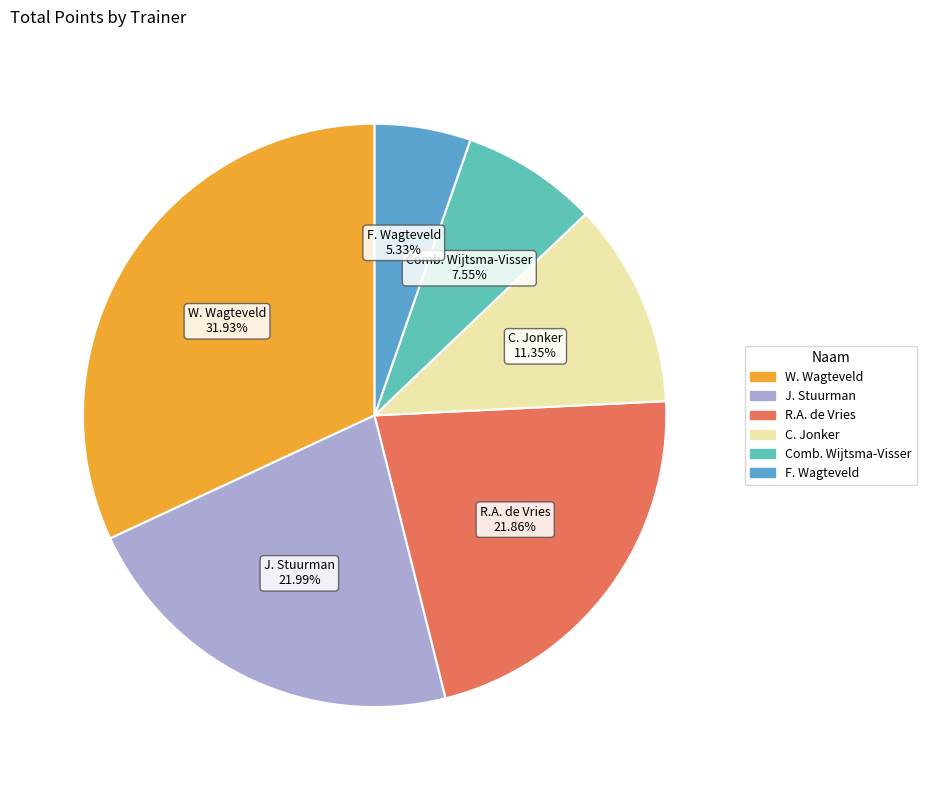

Is there any slice that represents more than half of the pie?

No